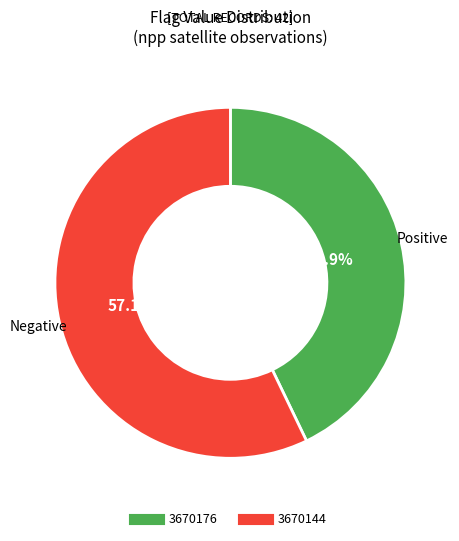

Count the number of slices in the pie.

2